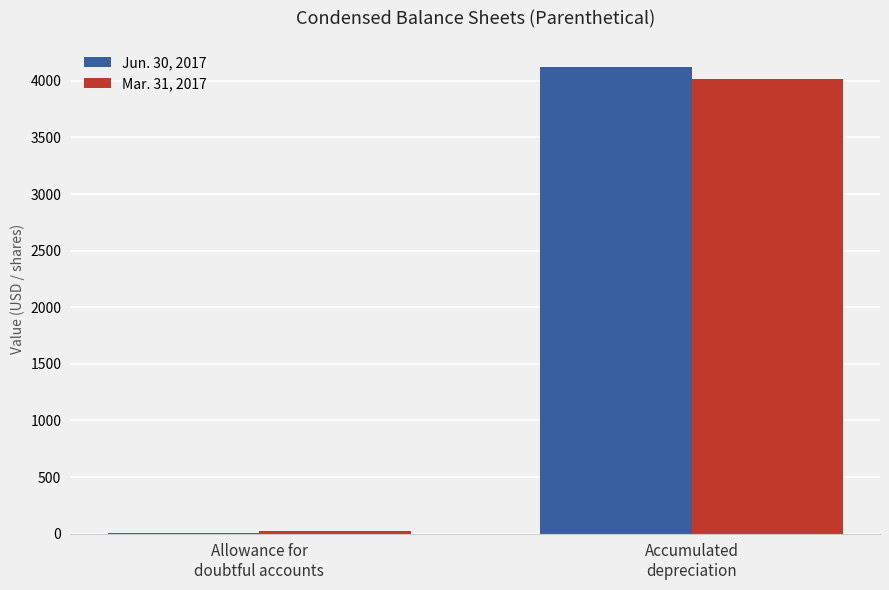

What is the greatest value displayed?

4122